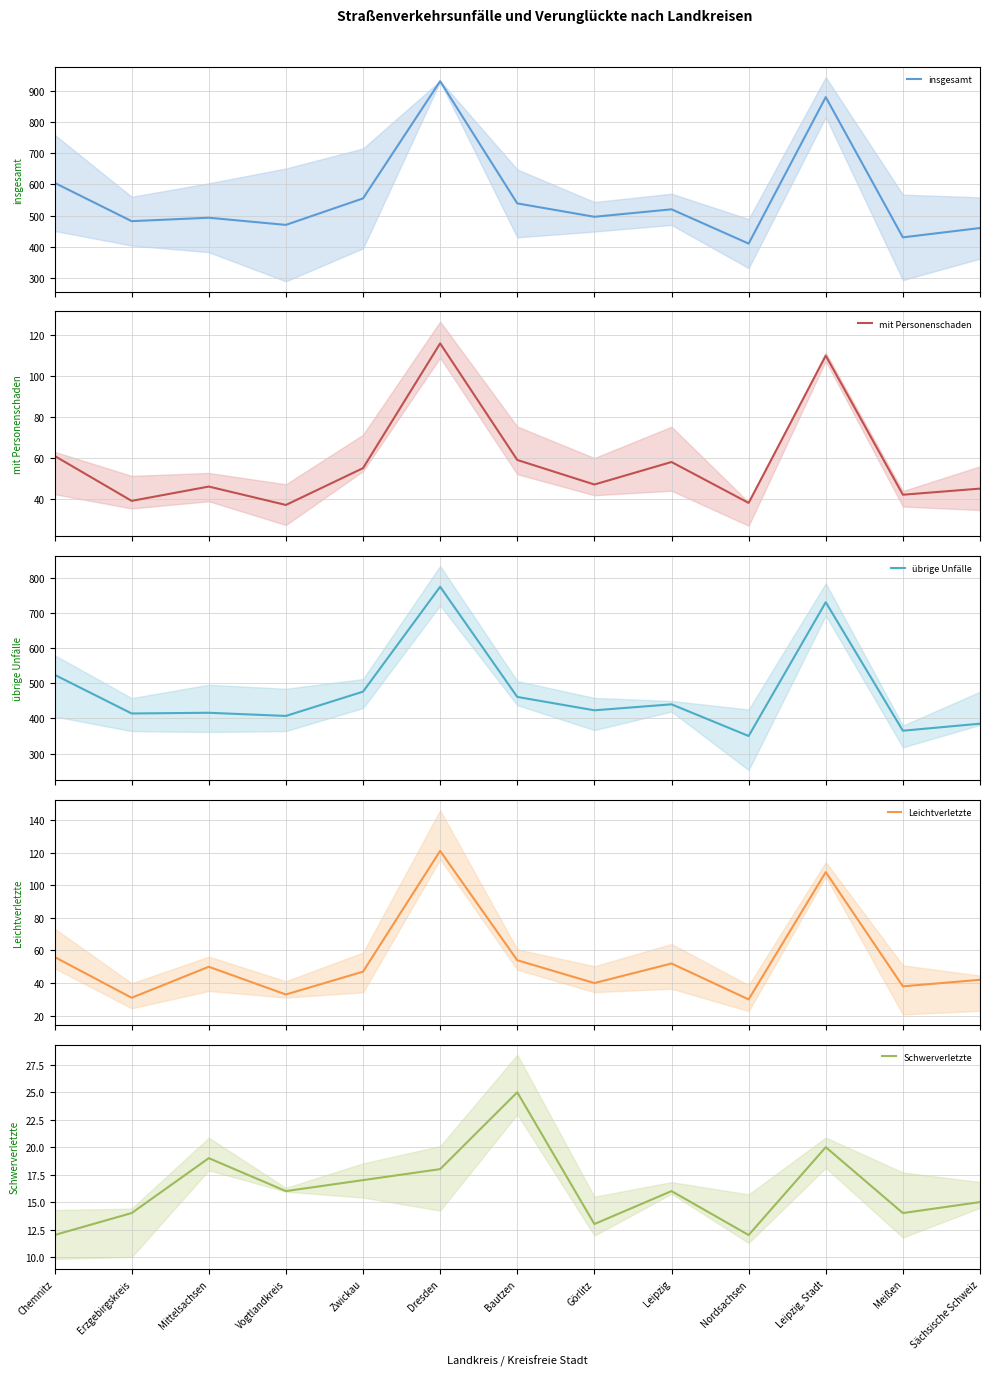

What is the value of the Schwerverletzte point at the 8th from the left?

13